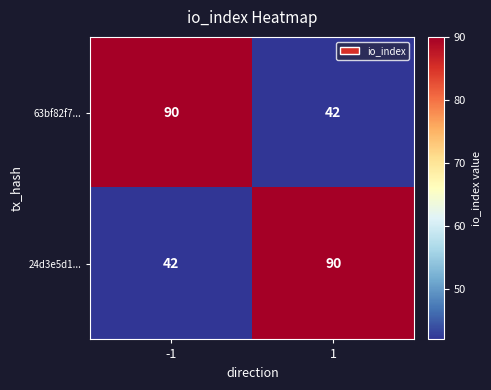

What is the difference between the maximum and minimum values in the 63bf82f7... series?

48